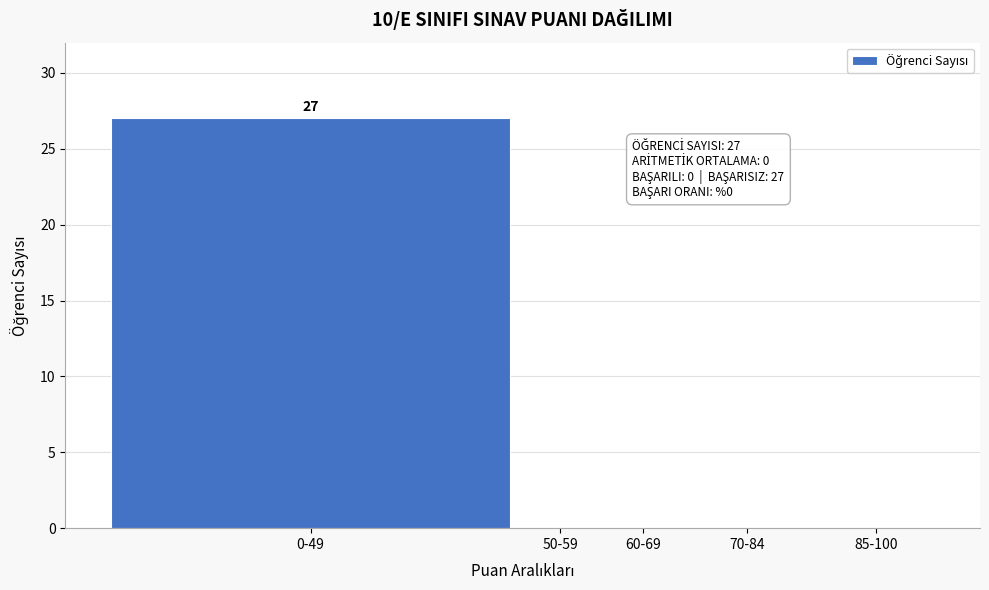

Reading right to left, list all the values displayed in this chart.

85-100=0	70-84=0	60-69=0	50-59=0	0-49=27